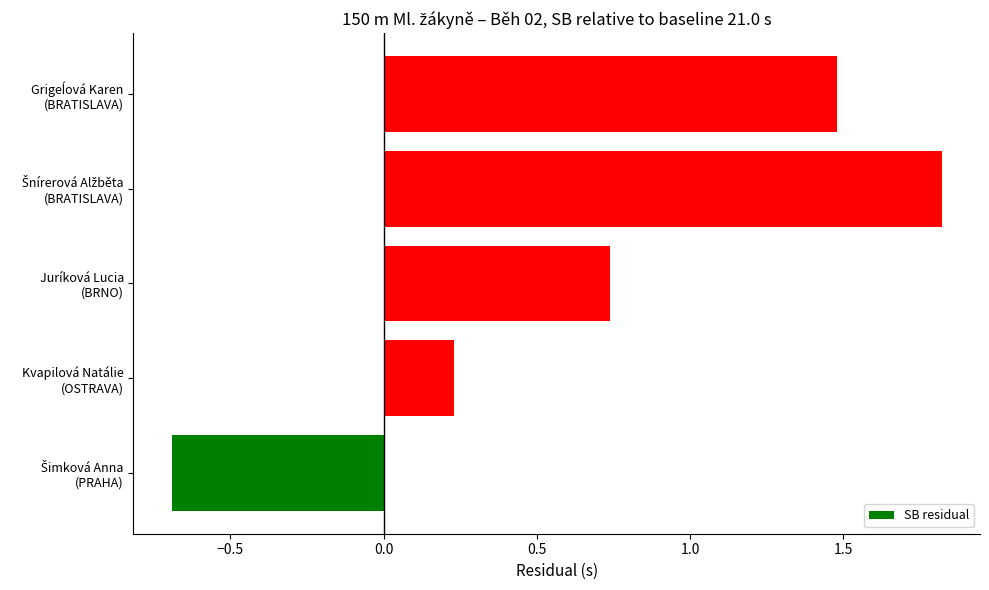

How many bars are there in total?

5